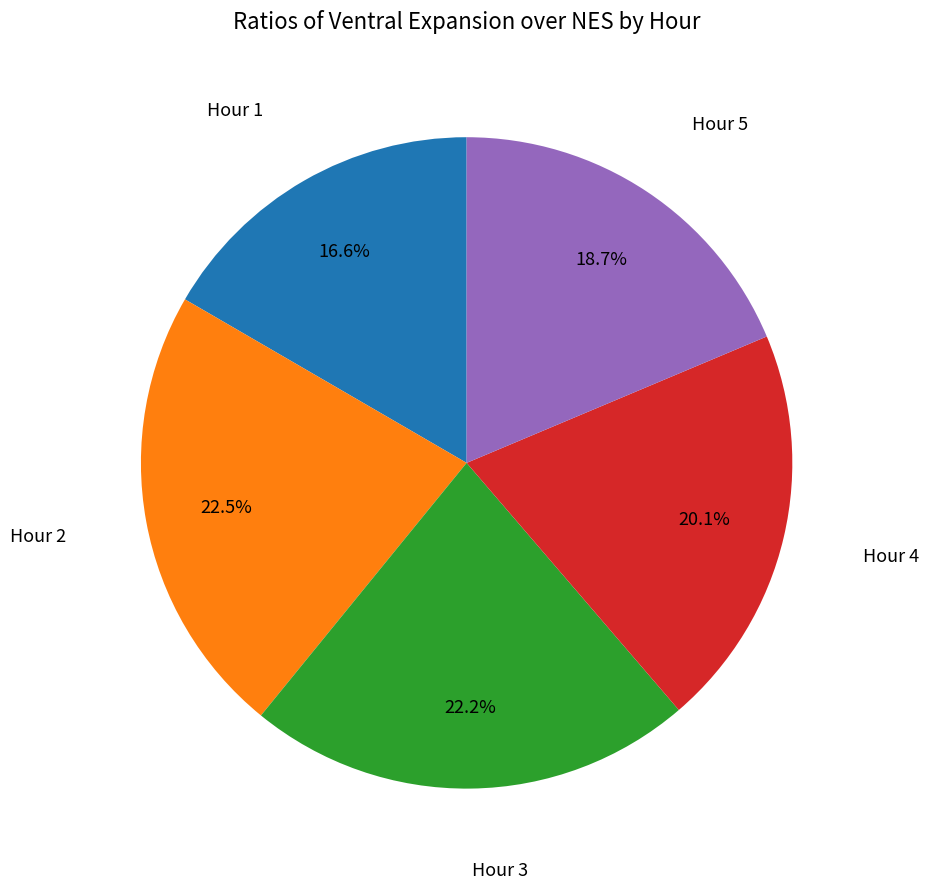

Is there a majority slice in this chart?

No